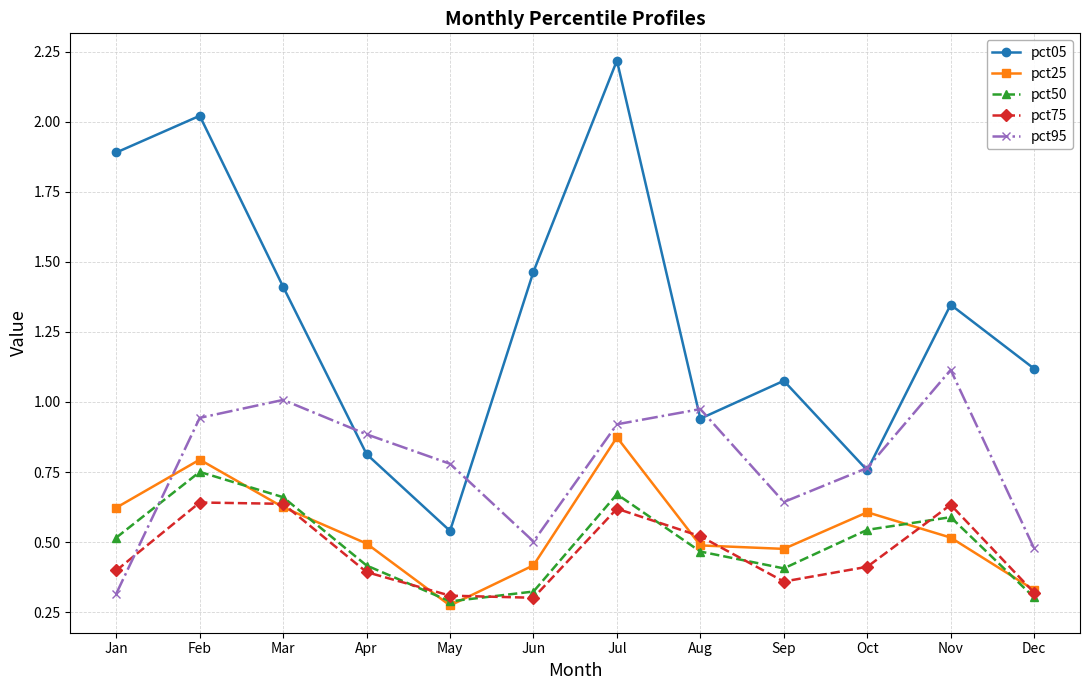

Which series has the largest total across all categories?

pct05